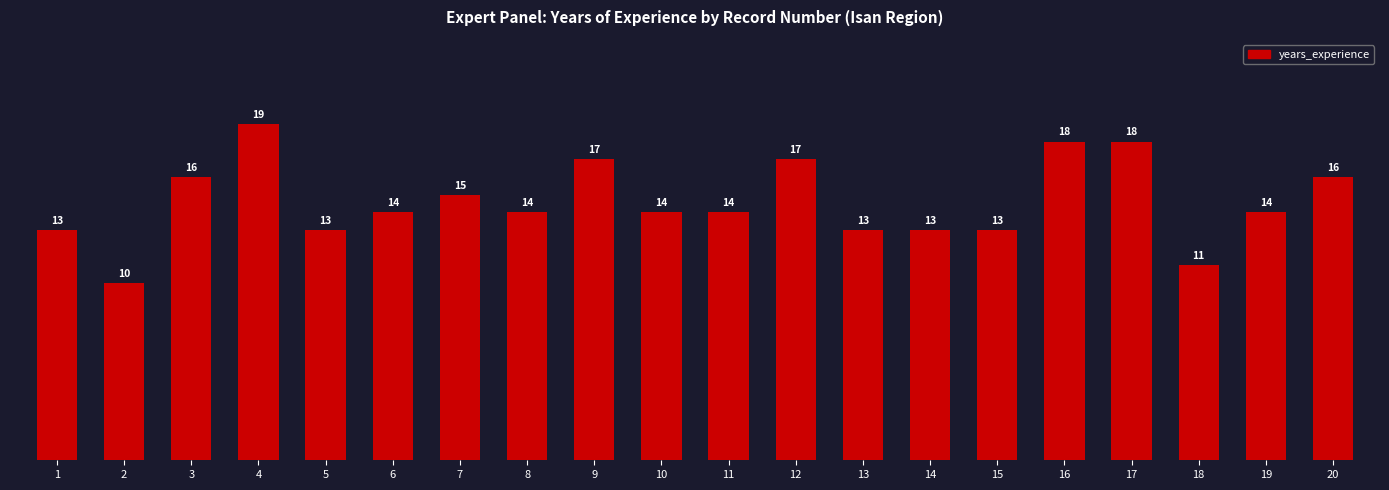

What is the change in value from 6 to 13?

-1